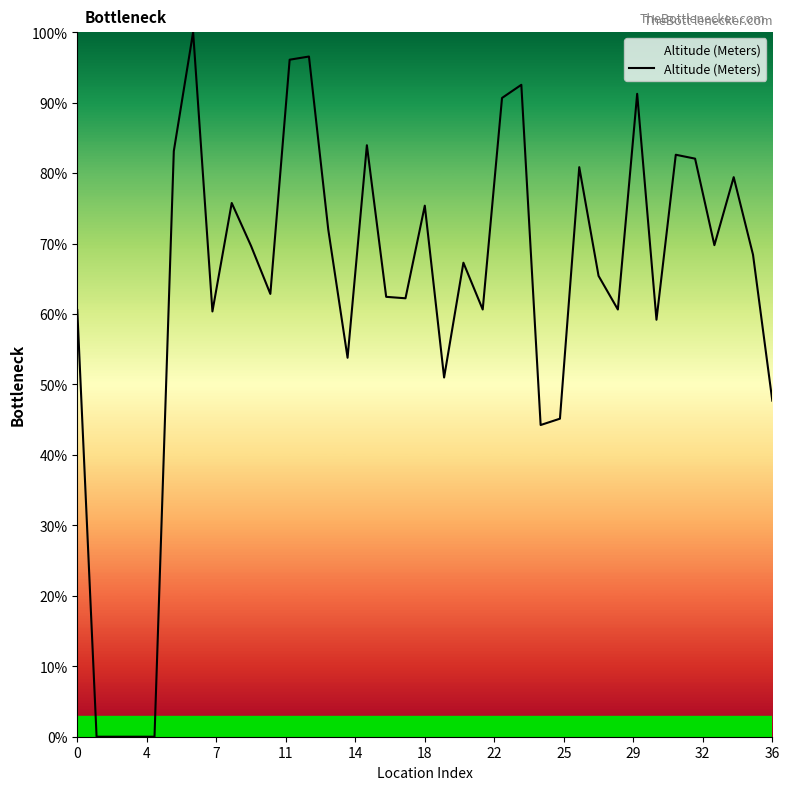

What is the difference between the maximum and minimum values?

100.0